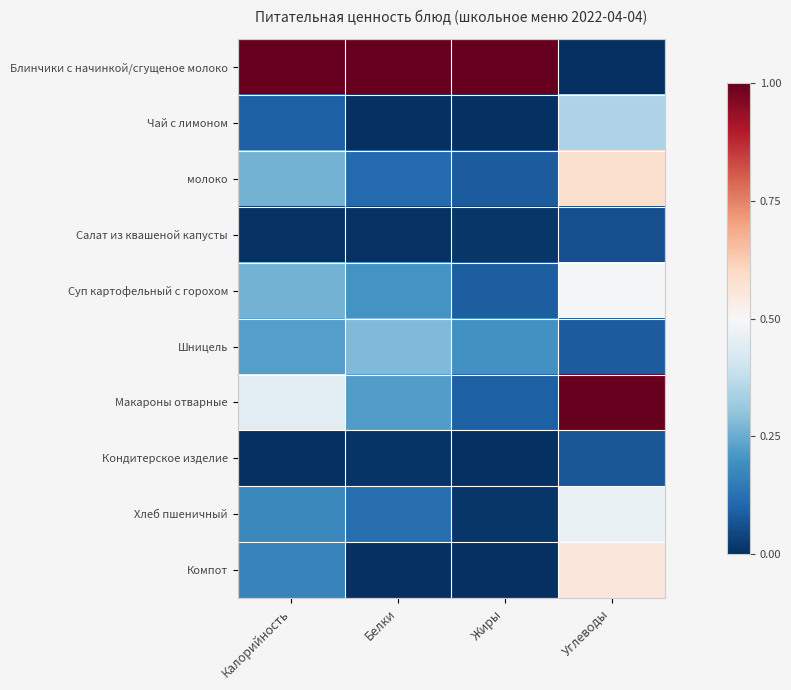

Which label corresponds to the largest value in the chart?

Калорийность